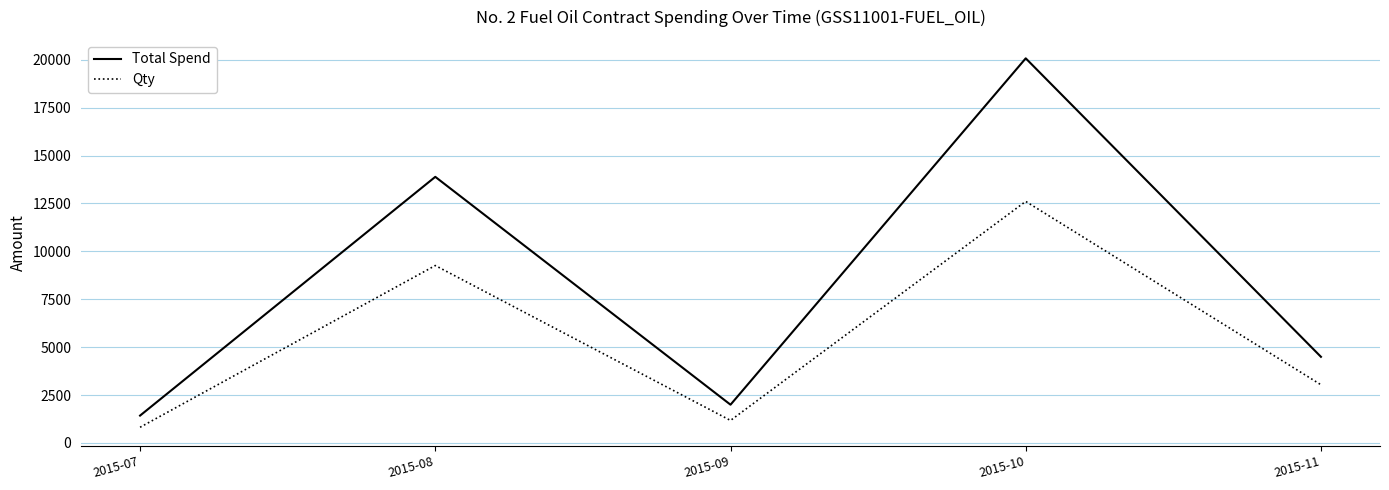

Which category has the highest value across all series?

2015-10